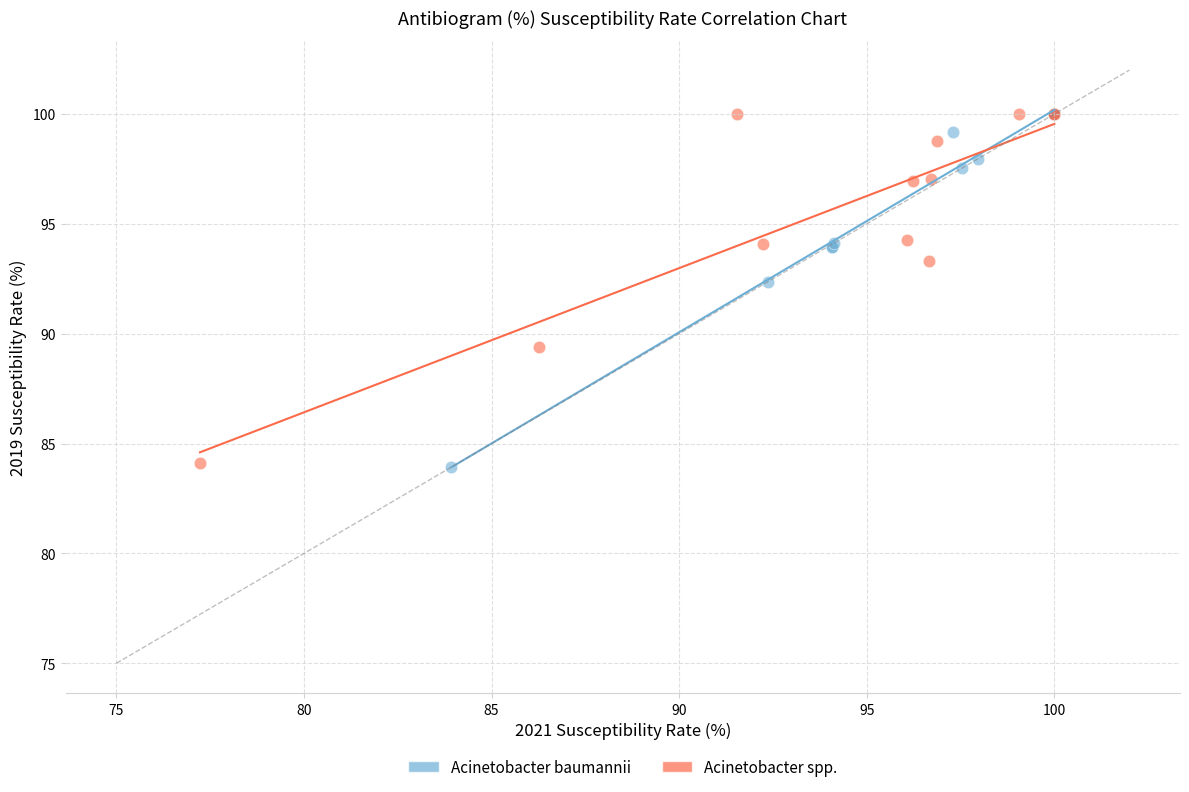

Which series has the largest Y range (max minus min)?

Acinetobacter baumannii